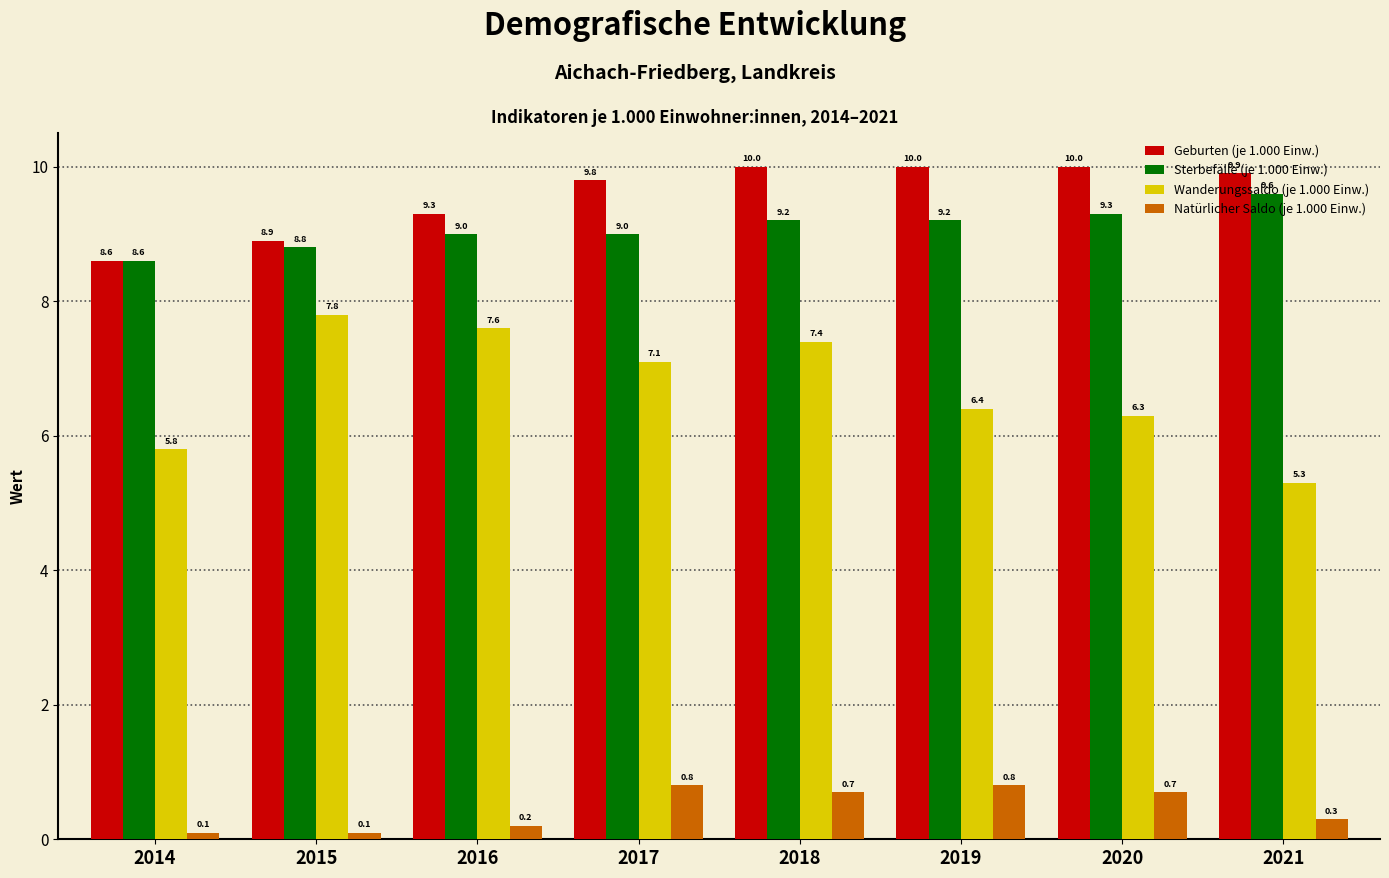

What is the difference between the maximum and minimum values in the Geburten (je 1.000 Einw.) series?

1.4